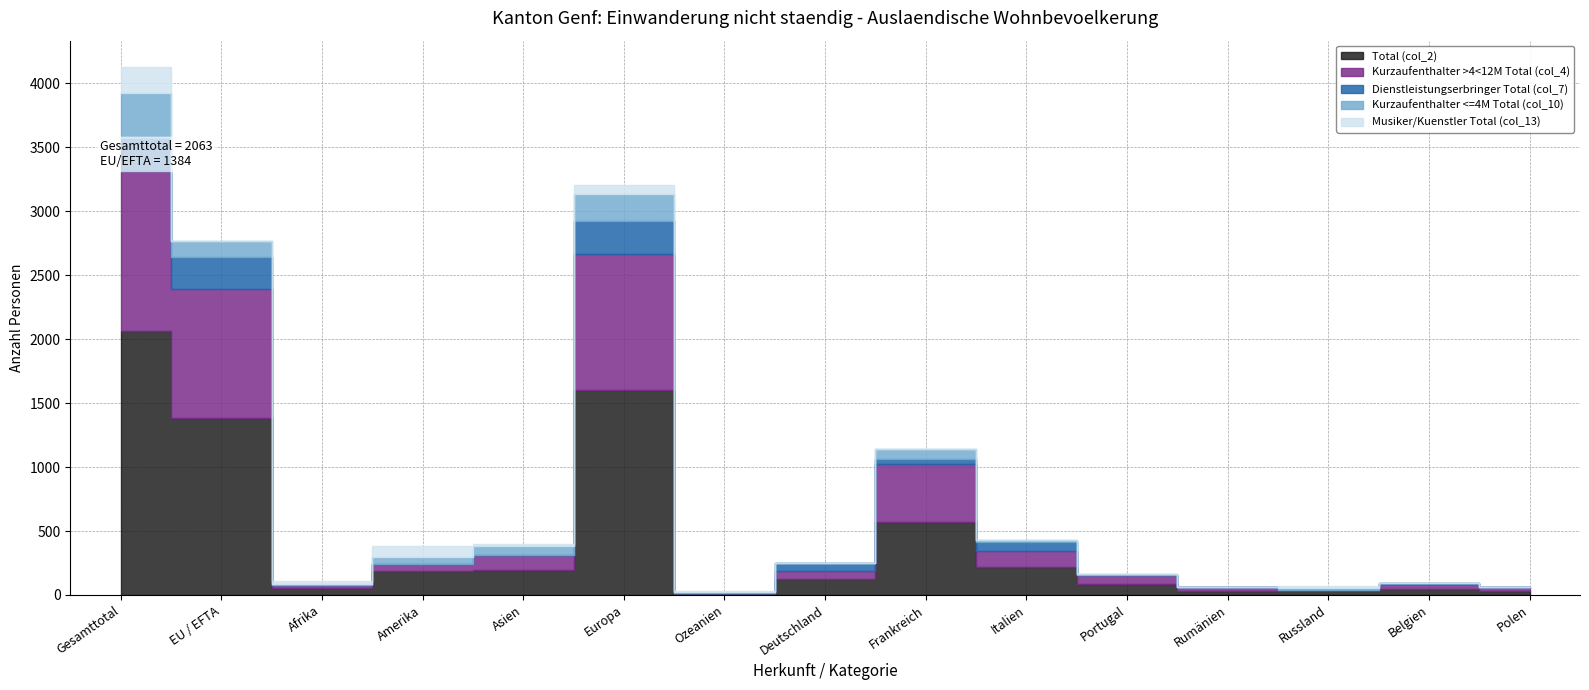

Is the value of Musiker/Kuenstler Total (col_13) at Asien greater than the value of Dienstleistungserbringer Total (col_7) at Afrika?

Yes